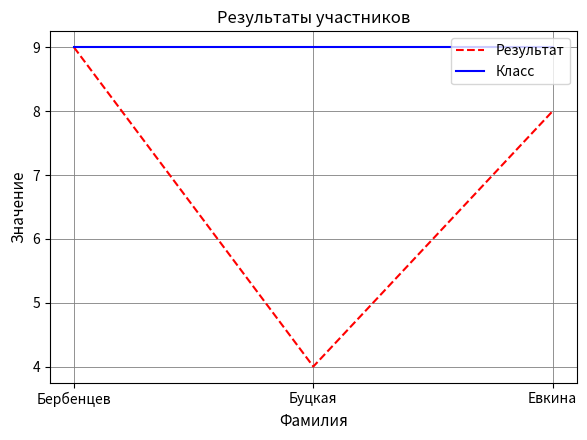

The value of Класс at Бербенцев is 9. True or false?

True